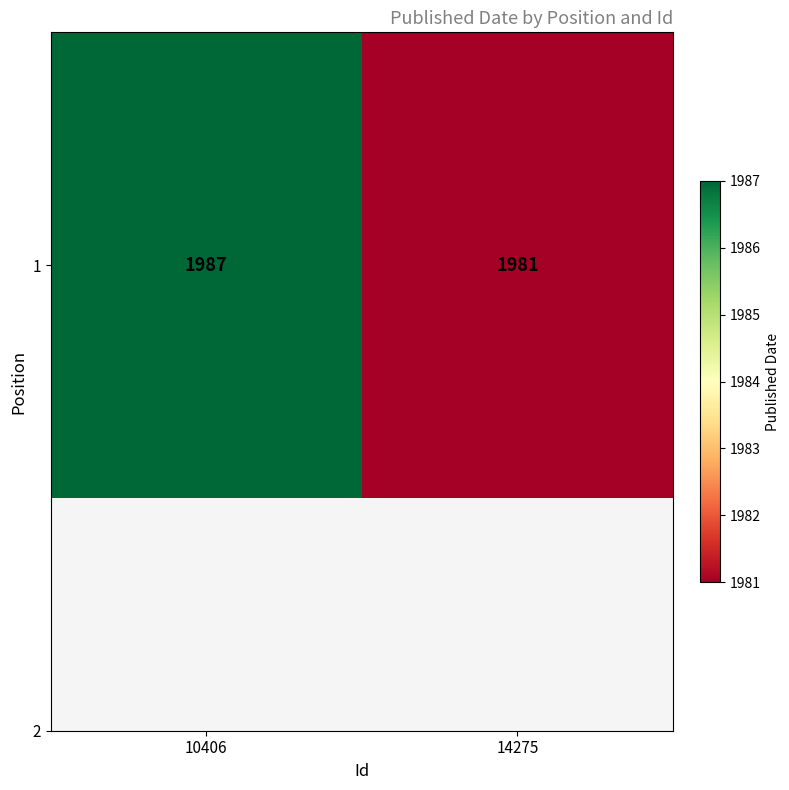

Rank the categories by value from lowest to highest.

14275, 10406